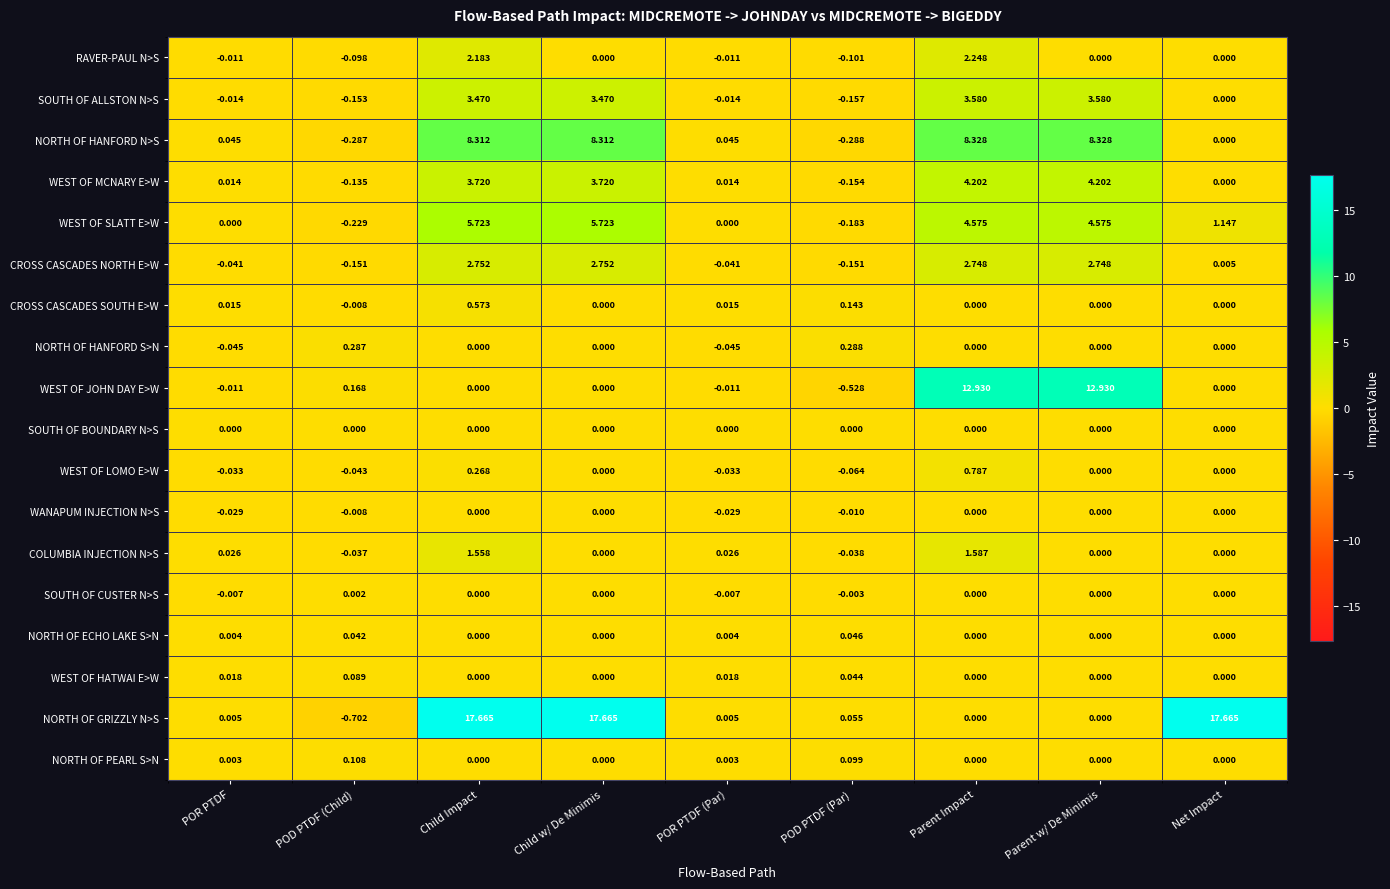

What is the difference between the highest and lowest values at Parent w/ De Minimis?

12.9